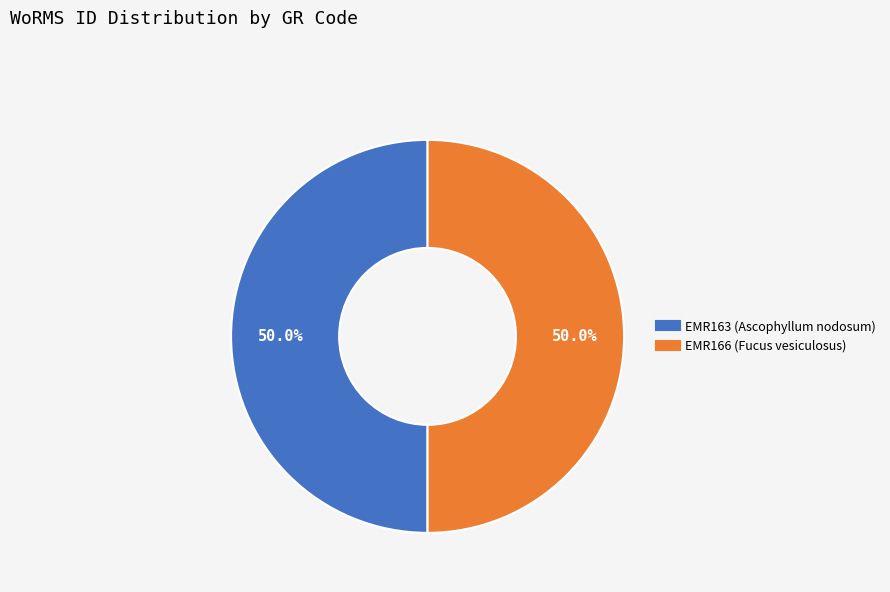

How many slices are in this pie chart?

2